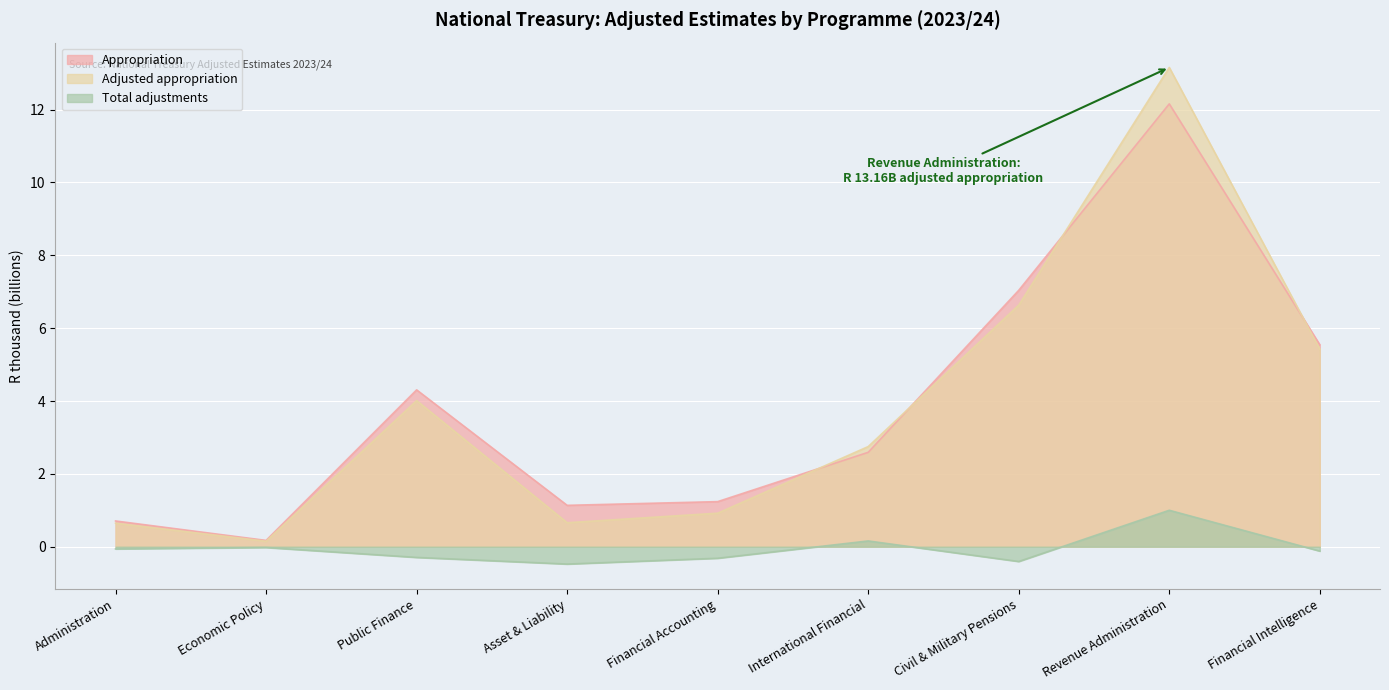

What are all the series names shown in the legend?

Appropriation, Adjusted appropriation, Total adjustments